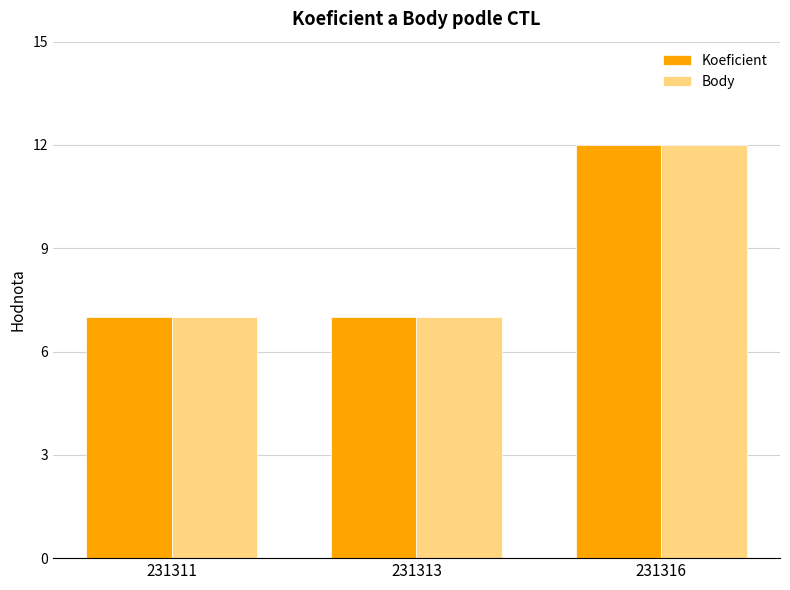

What is the sum of all Koeficient values?

26